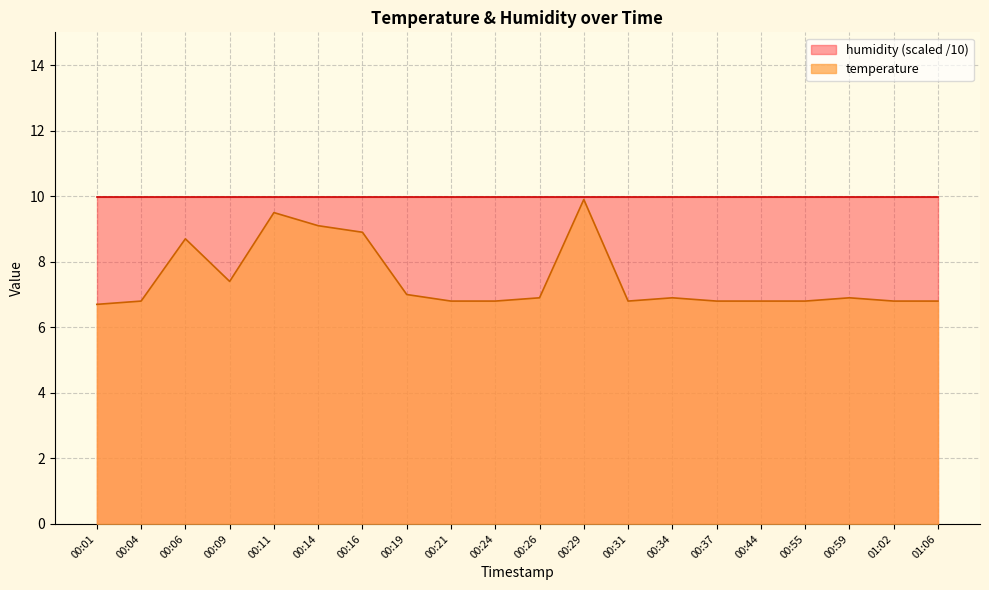

How many lines are shown in the chart?

2